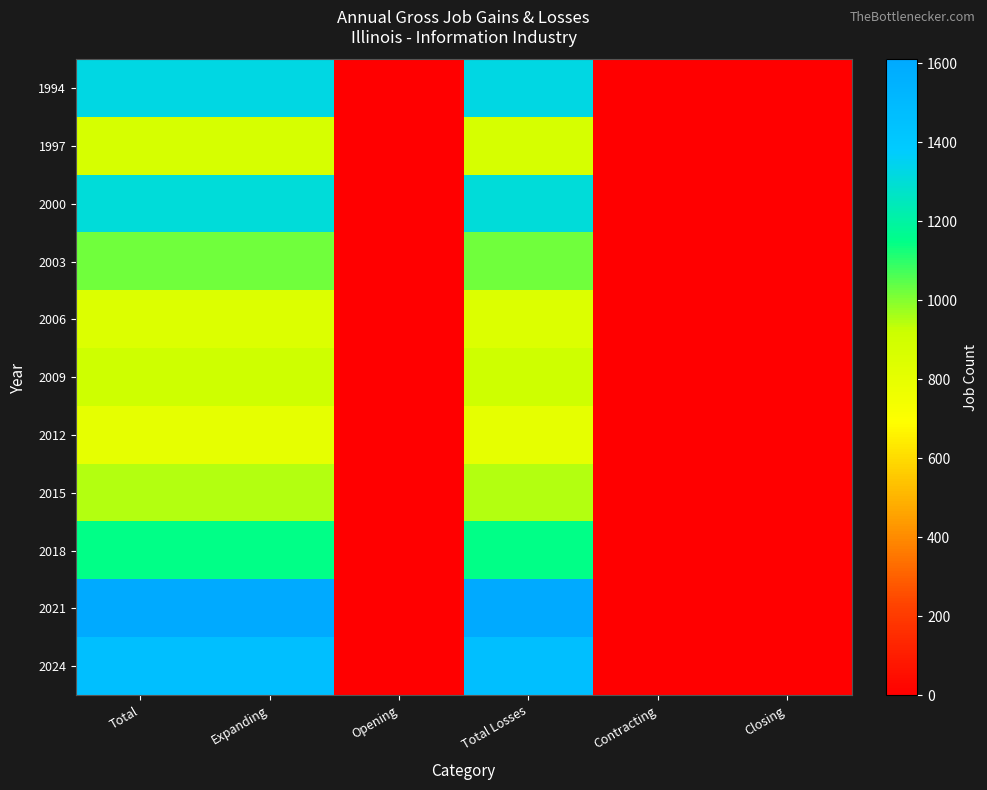

Reading left to right, transcribe all the data shown in this chart.

1994: Total=1322	Expanding=1322	Opening=0	Total Losses=1322	Contracting=0	Closing=0
1997: Total=872	Expanding=872	Opening=0	Total Losses=872	Contracting=0	Closing=0
2000: Total=1304	Expanding=1304	Opening=0	Total Losses=1304	Contracting=0	Closing=0
2003: Total=1023	Expanding=1023	Opening=0	Total Losses=1023	Contracting=0	Closing=0
2006: Total=845	Expanding=845	Opening=0	Total Losses=845	Contracting=0	Closing=0
2009: Total=911	Expanding=911	Opening=0	Total Losses=911	Contracting=0	Closing=0
2012: Total=800	Expanding=800	Opening=0	Total Losses=800	Contracting=0	Closing=0
2015: Total=949	Expanding=949	Opening=0	Total Losses=949	Contracting=0	Closing=0
2018: Total=1149	Expanding=1149	Opening=0	Total Losses=1149	Contracting=0	Closing=0
2021: Total=1610	Expanding=1610	Opening=0	Total Losses=1610	Contracting=0	Closing=0
2024: Total=1465	Expanding=1465	Opening=0	Total Losses=1465	Contracting=0	Closing=0